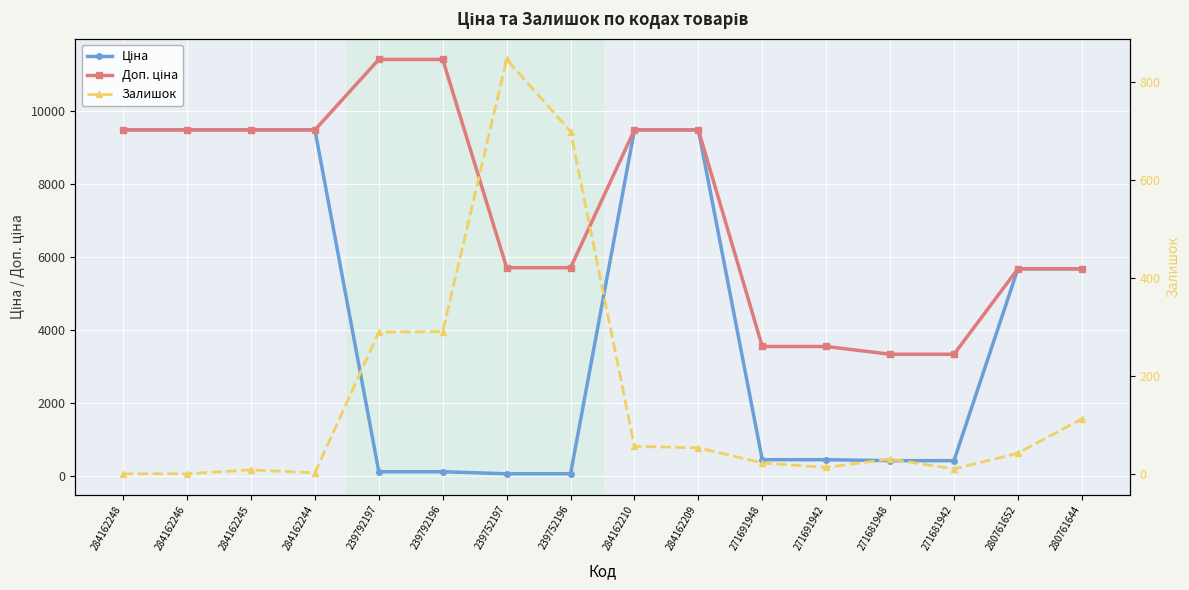

Read the Доп. ціна value at 271691948.

3545.0